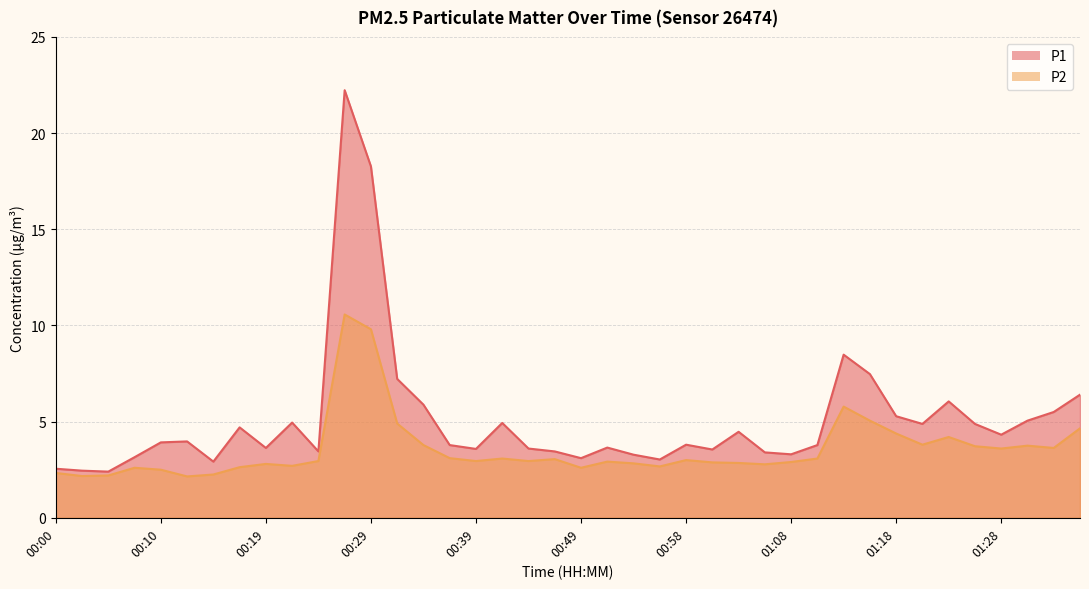

True or false: P1 and P2 cross at least once.

False